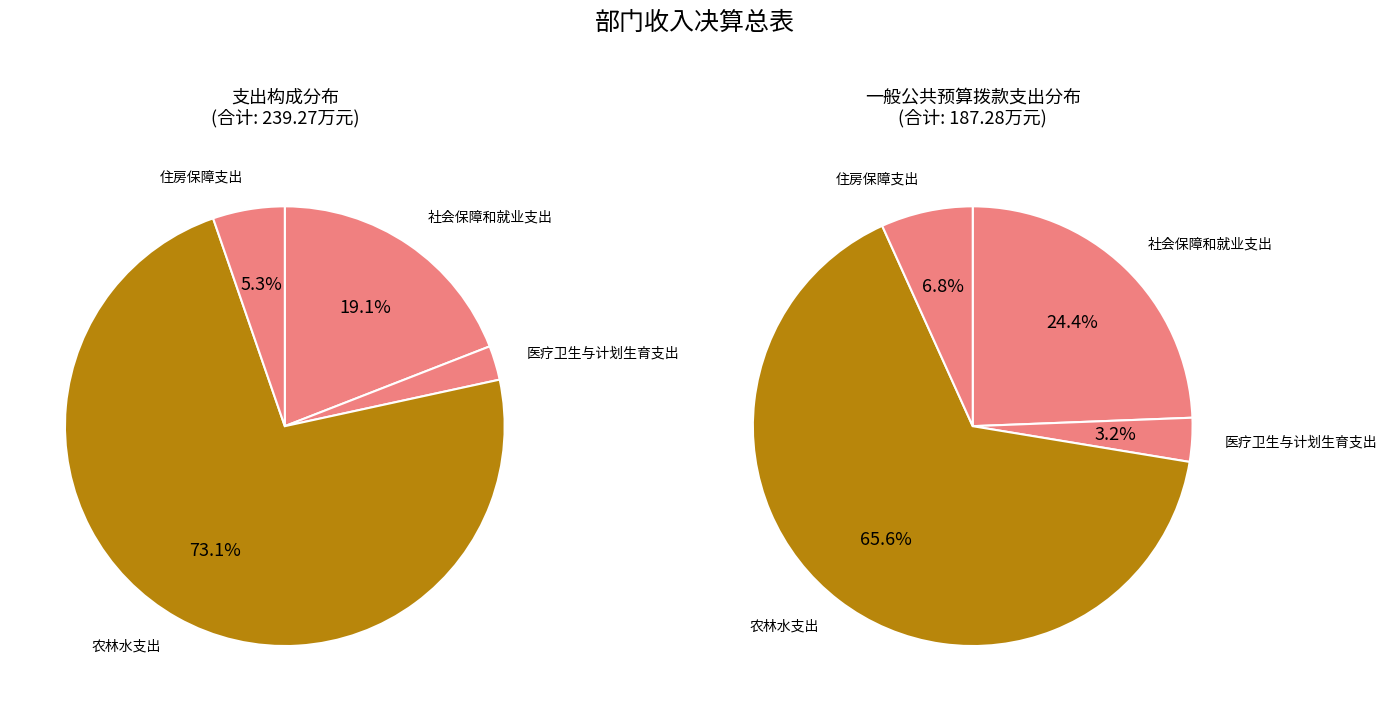

Which slice is the largest?

农林水支出